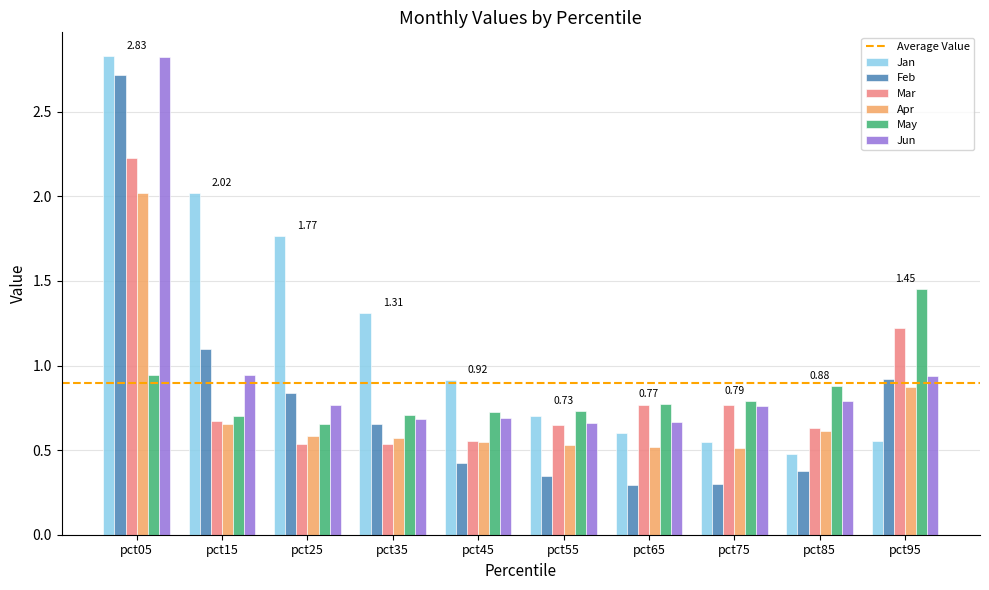

At which category is the sum across all series the highest?

pct05